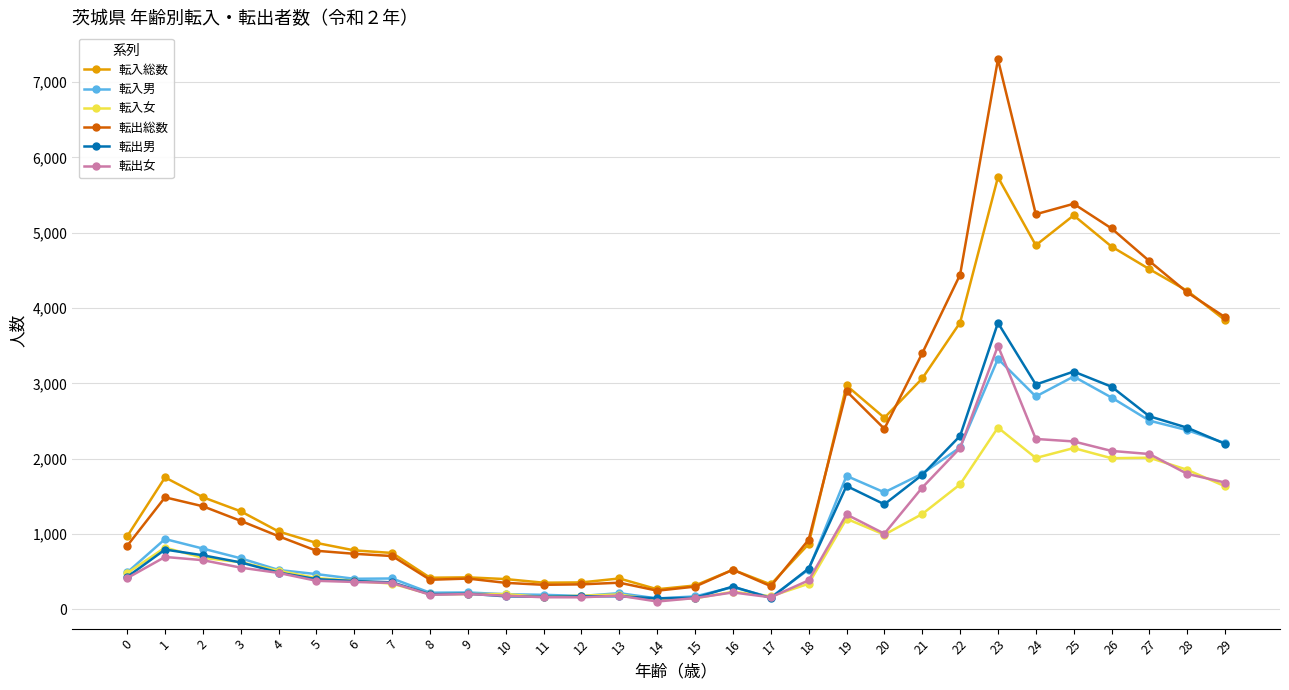

What is the smallest value displayed?

102